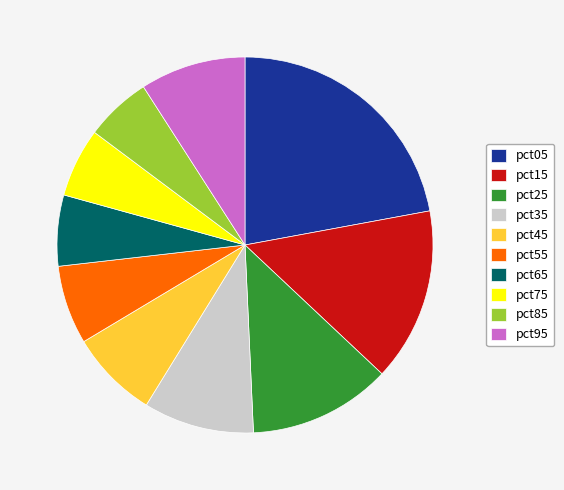

Is there a majority slice in this chart?

No